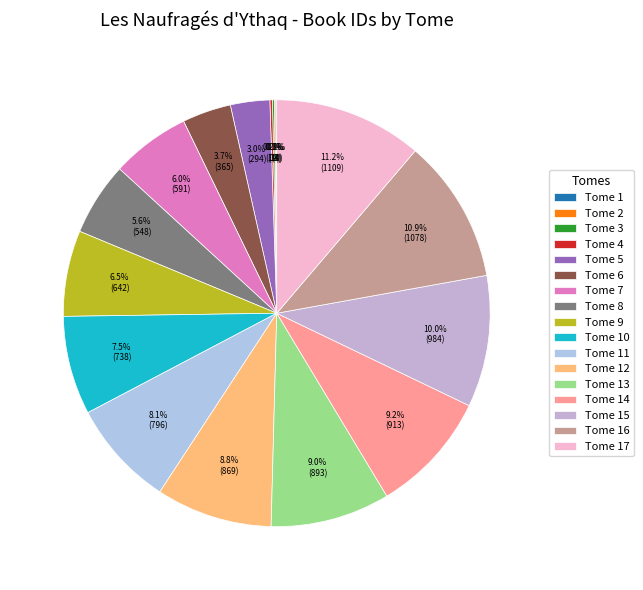

Which slice is the largest?

Tome 17